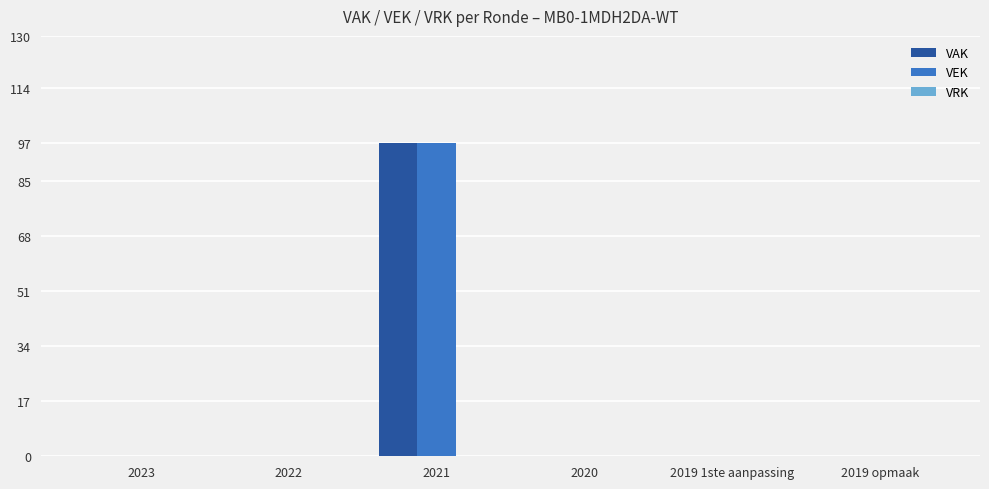

What is the sum of all VEK values?

97